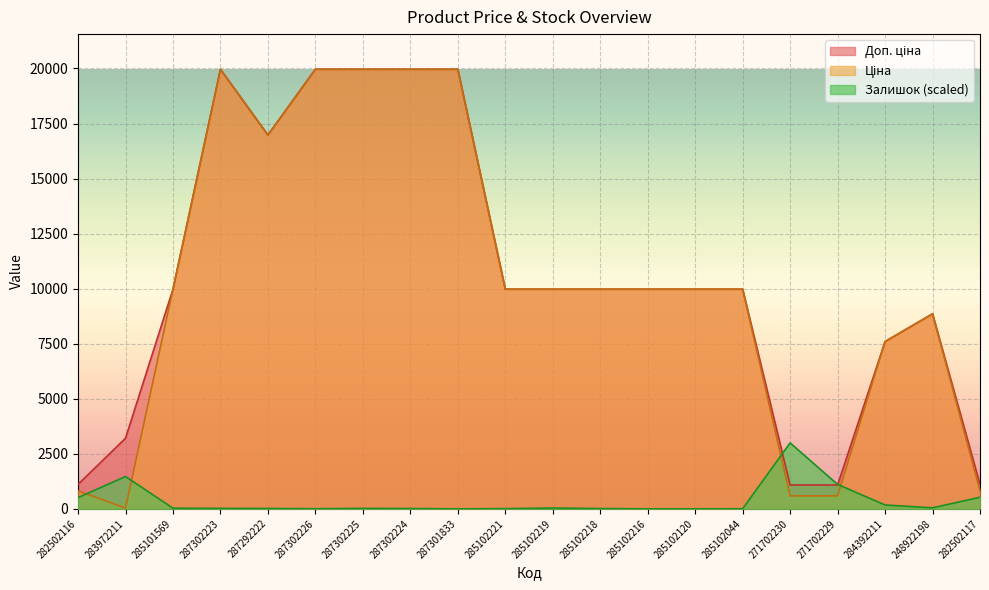

Rank the series at 285102216 from lowest to highest value.

Залишок, Ціна, Доп. ціна